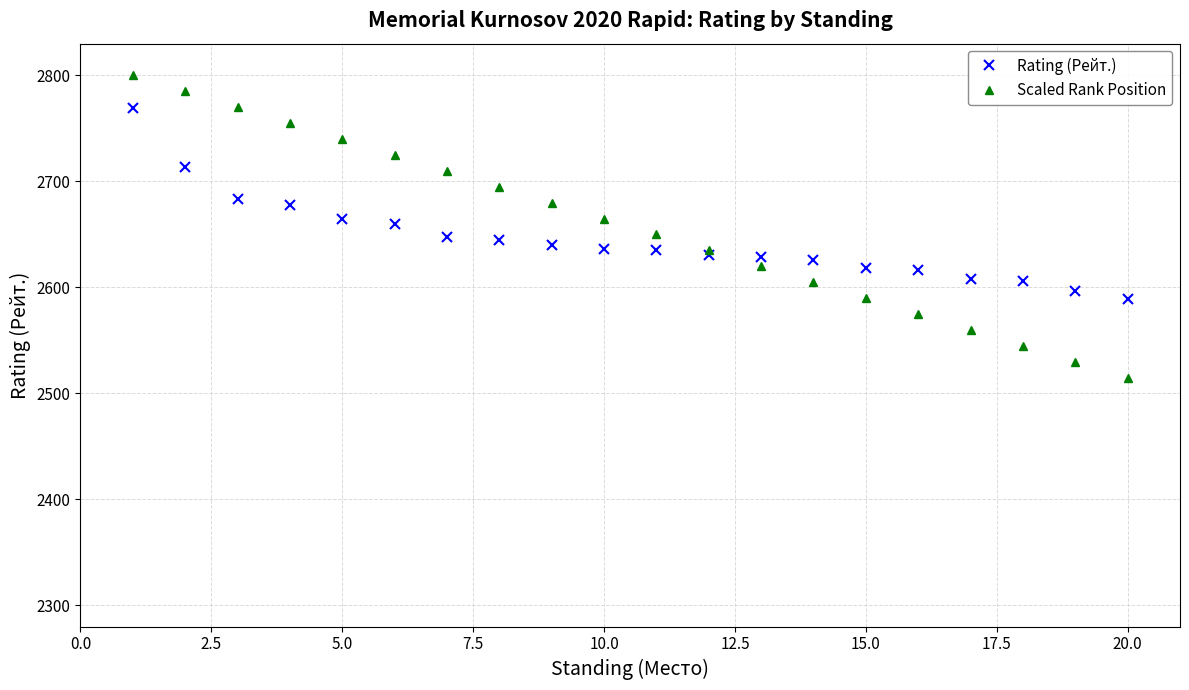

What is the maximum value shown in the chart?

2800